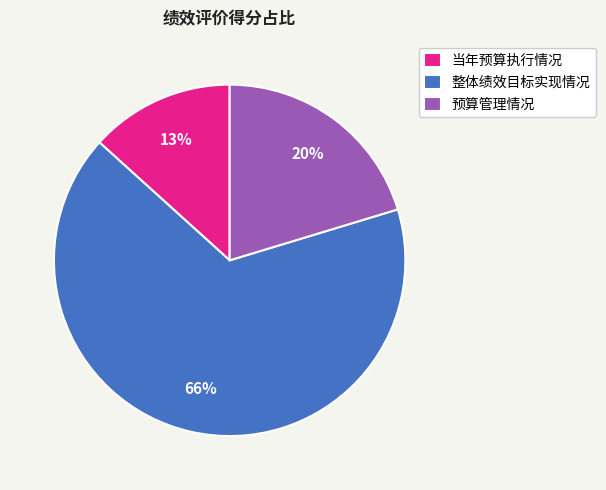

Do 当年预算执行情况 and 预算管理情况 together represent more than half of the pie?

No